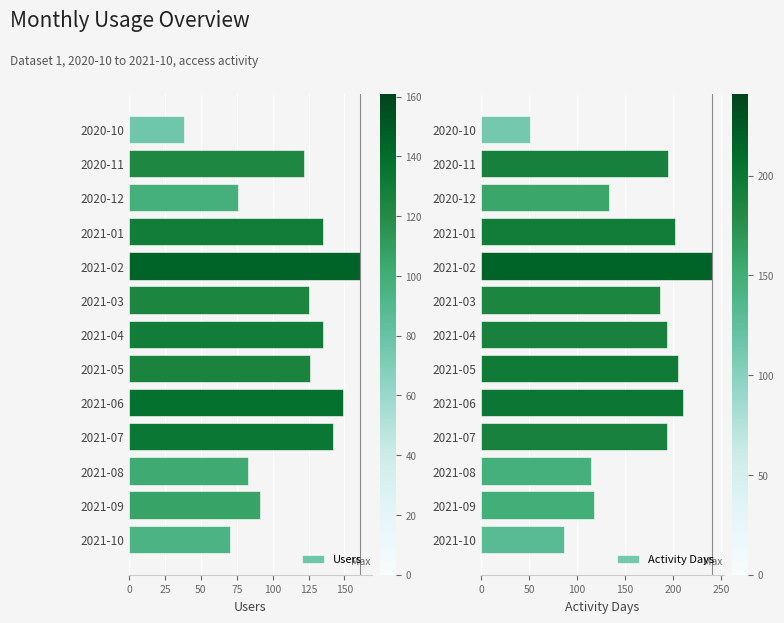

Which series has the widest spread of values?

Activity Days